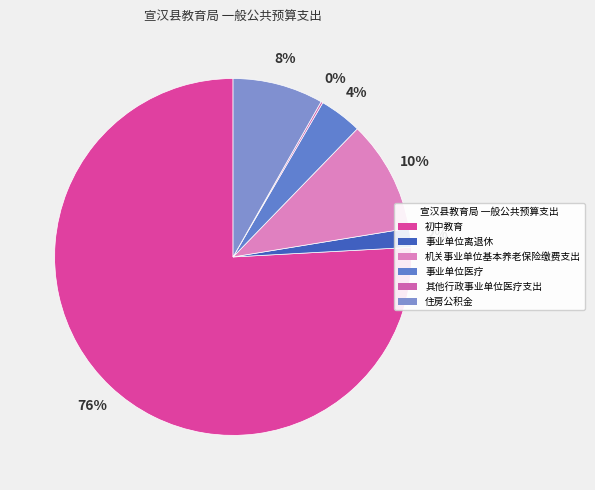

Does 初中教育 account for over 50% of the chart?

Yes